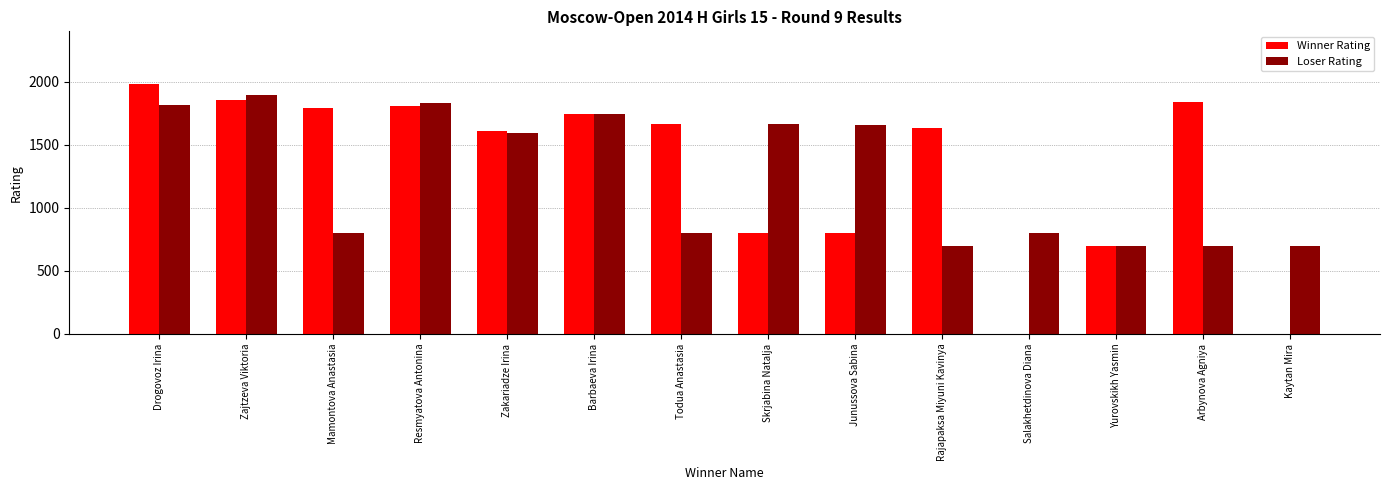

What is the maximum value for Loser Rating?

1894